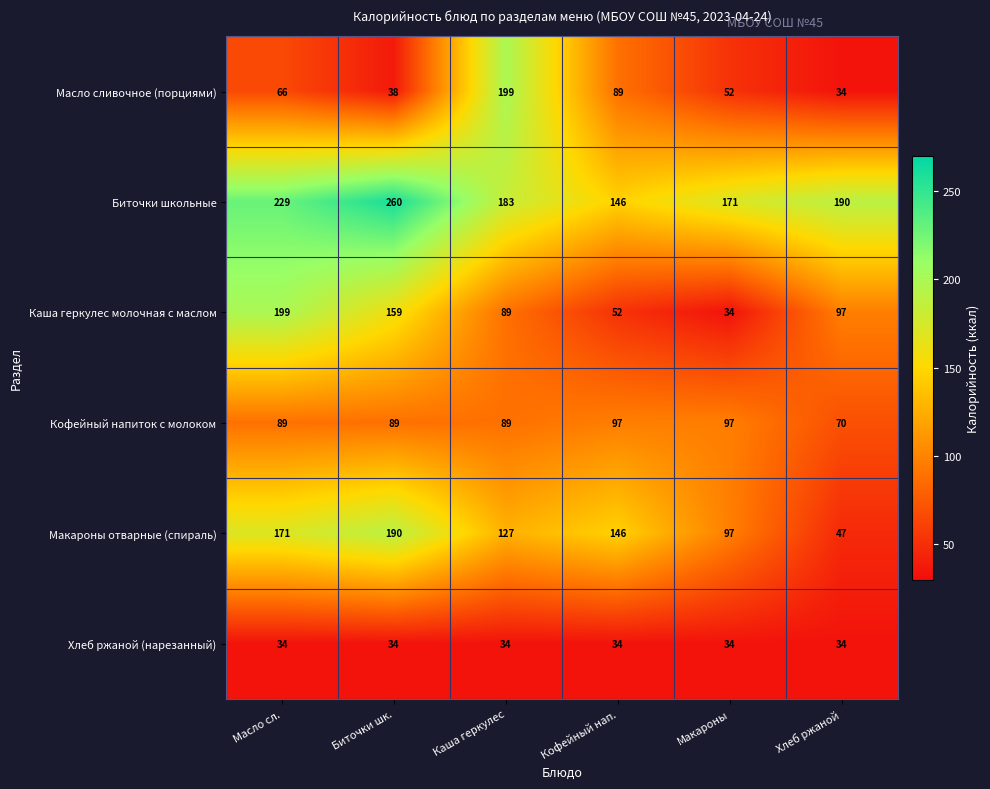

At how many categories does at least one series exceed 91?

6